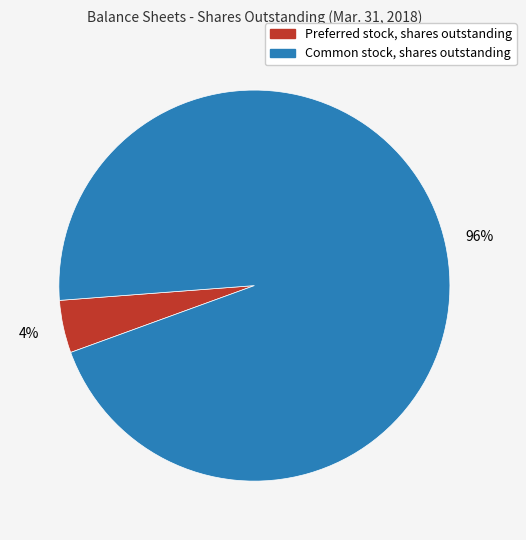

Combined, do Common stock, shares outstanding and Preferred stock, shares outstanding account for over 50%?

Yes